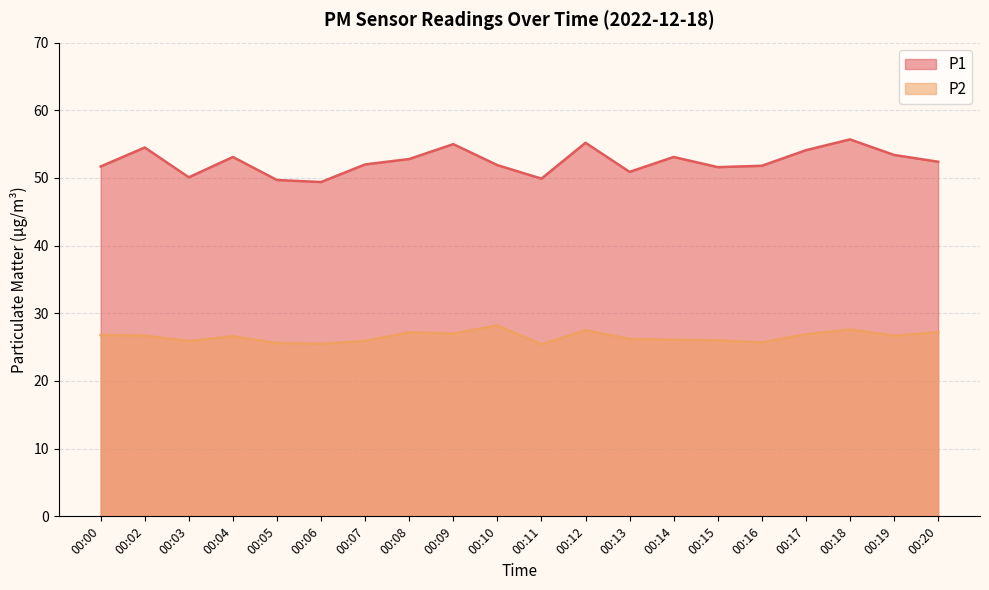

What are all the series names shown in the legend?

P1, P2